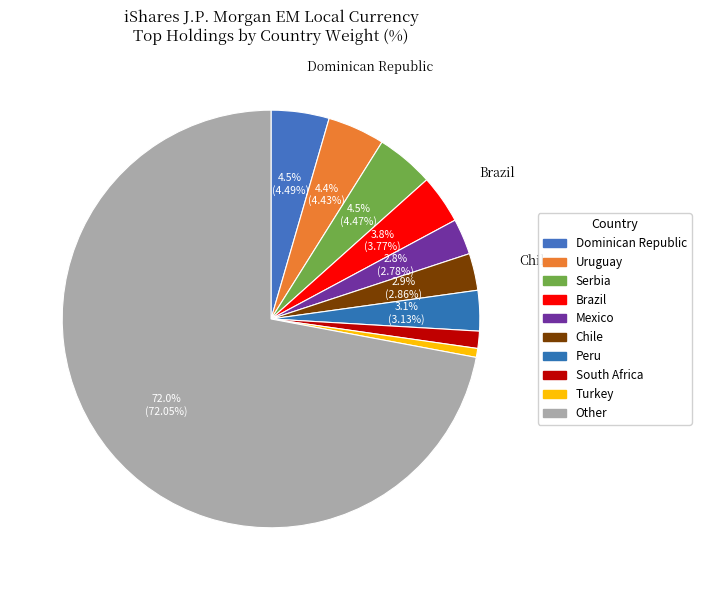

How many segments does this pie chart have?

10